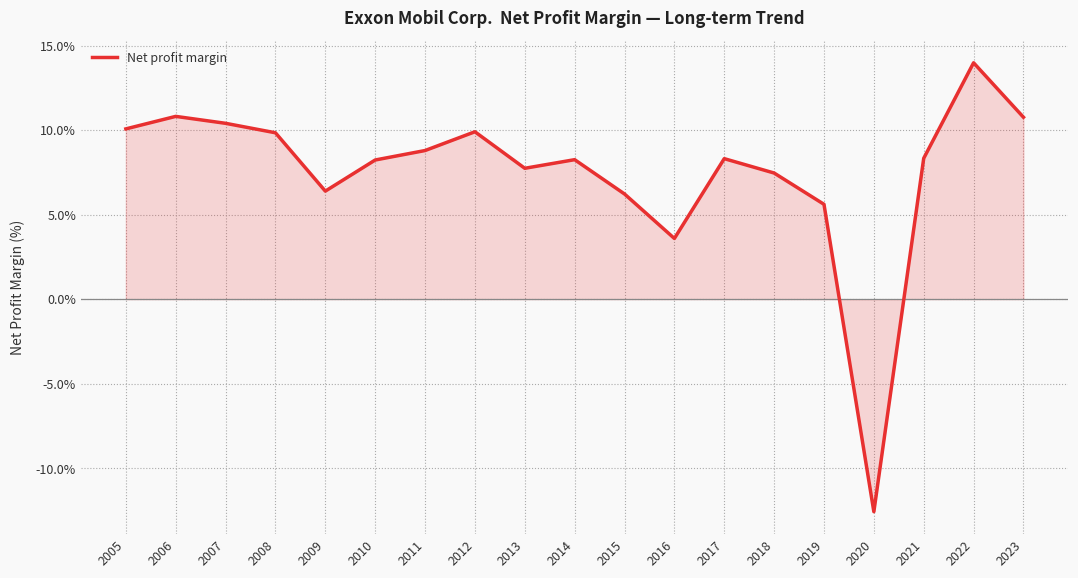

Approximately how many times larger is the value at 2014 compared to 2016?

2.3